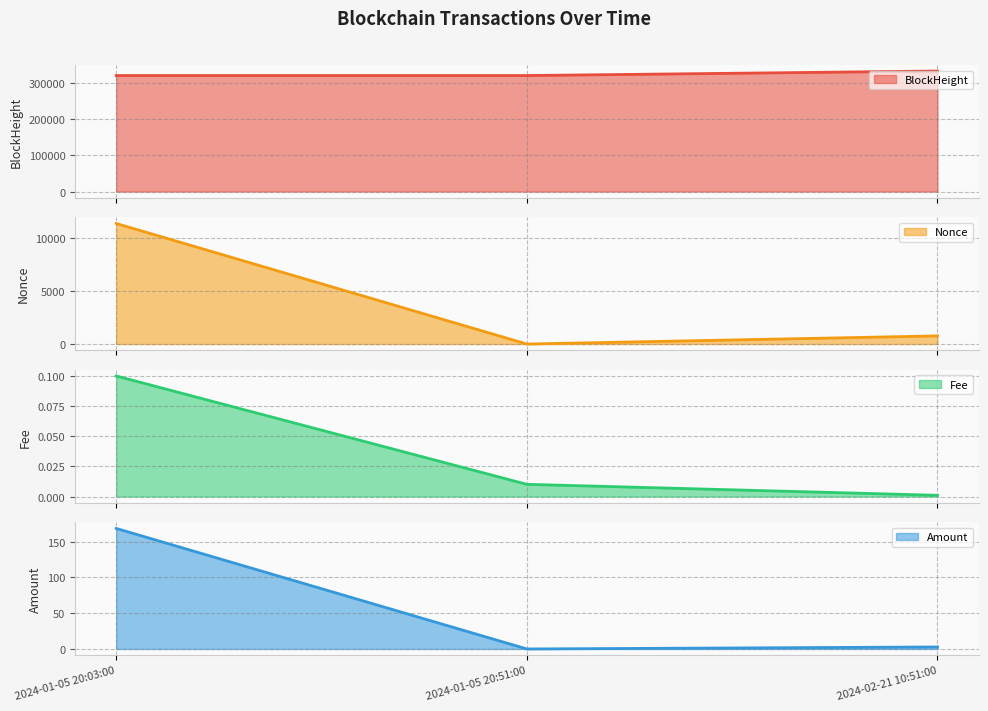

Which series has the largest range (max minus min)?

BlockHeight line